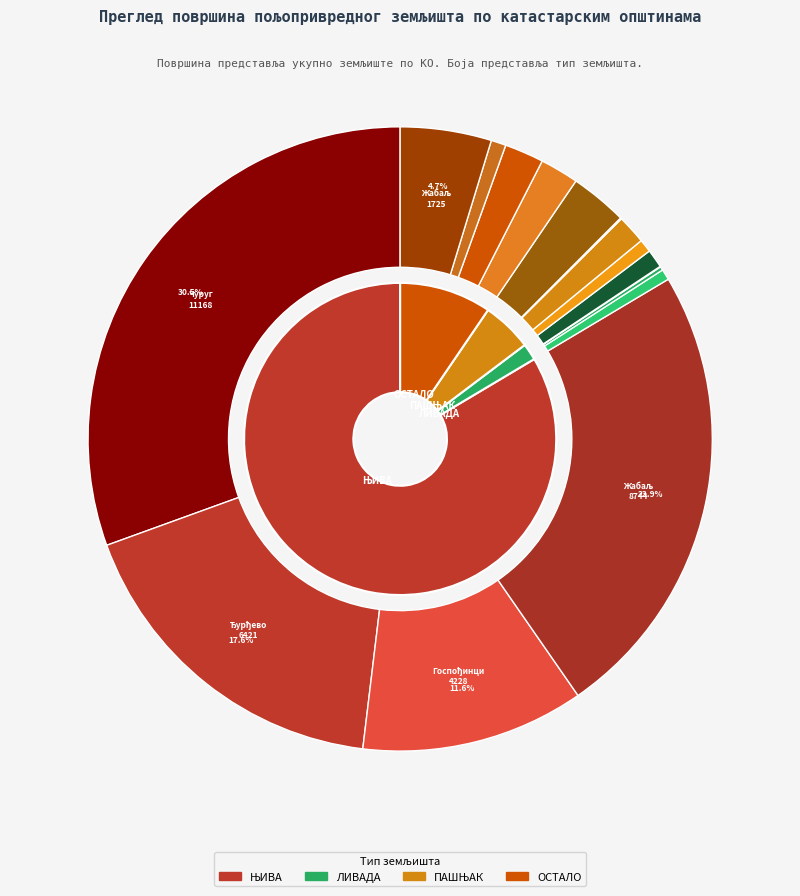

Is there any slice that represents more than half of the pie?

No